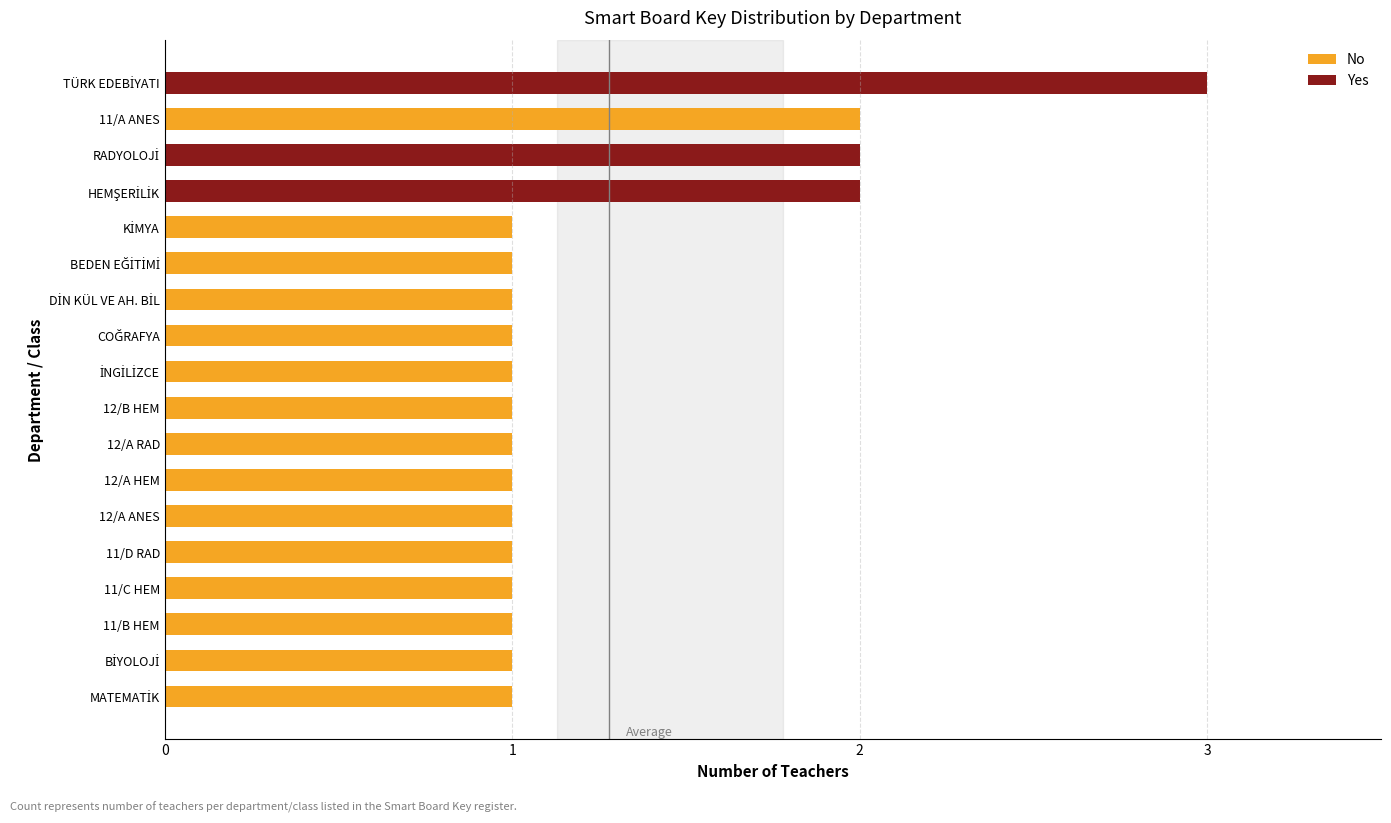

What is the approximate value at 11/B HEM?

1